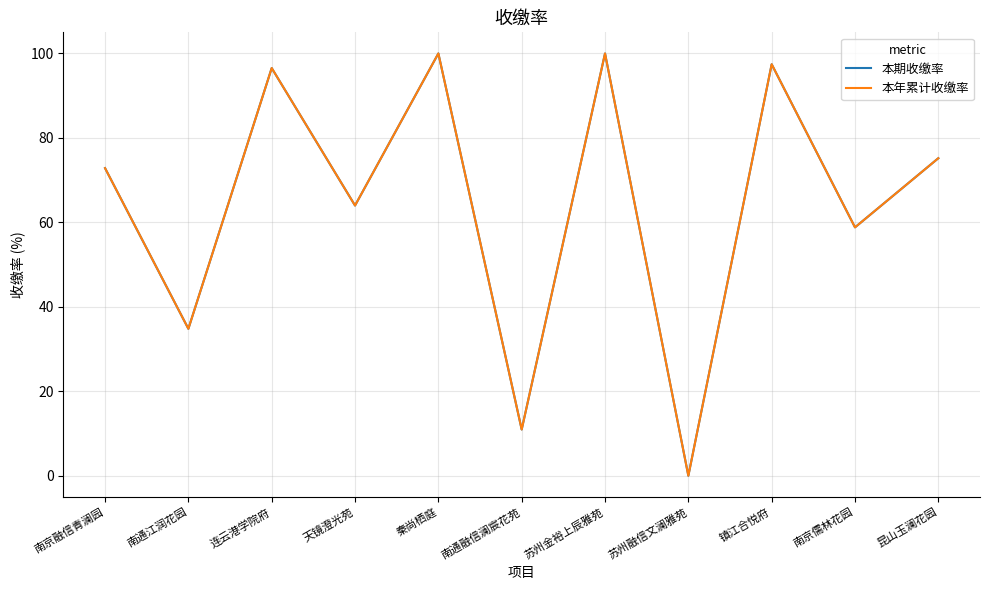

What is the value of the 本期收缴率 point at the 10th from the left?

58.8